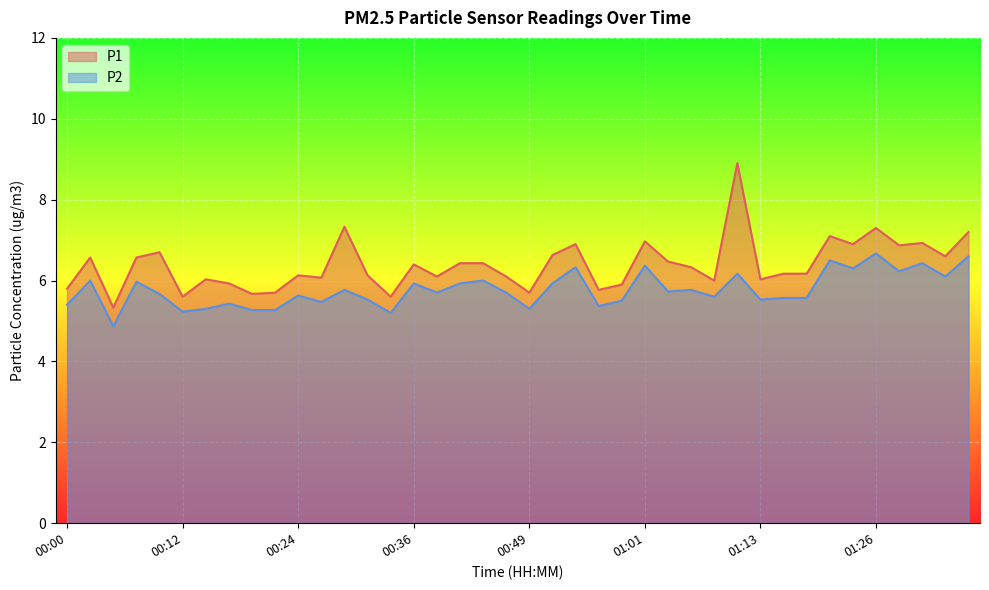

How many lines are shown in the chart?

2